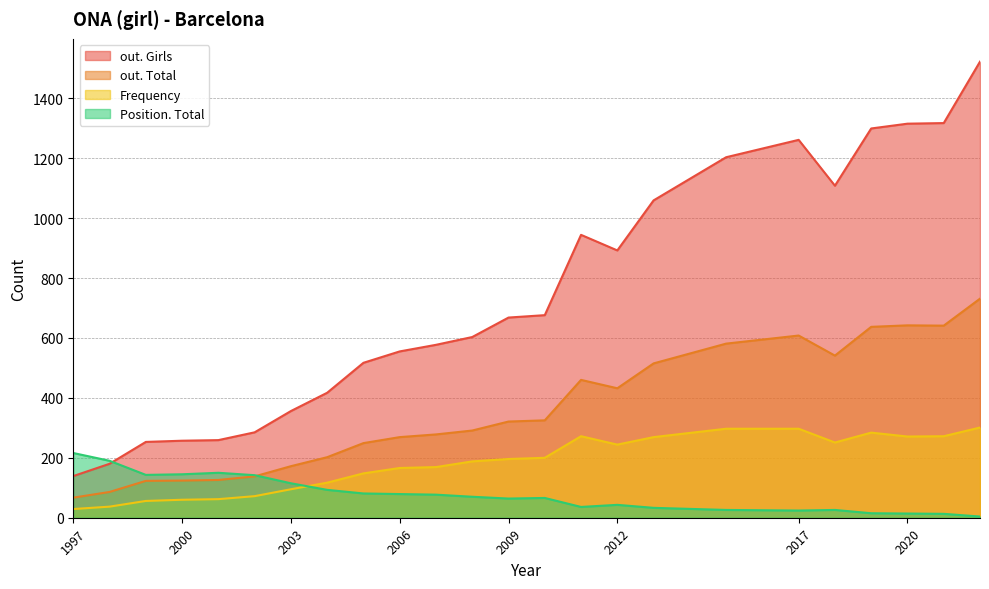

Between 2000 and 2002, which series saw the biggest shift?

Frequency